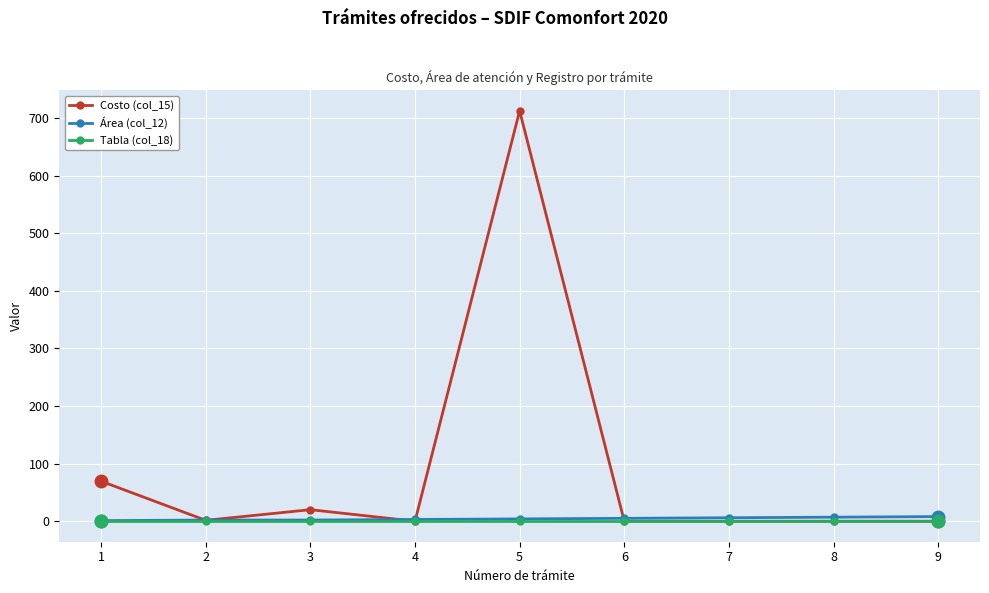

What is the sum of all Tabla (col_18) values?

9.0